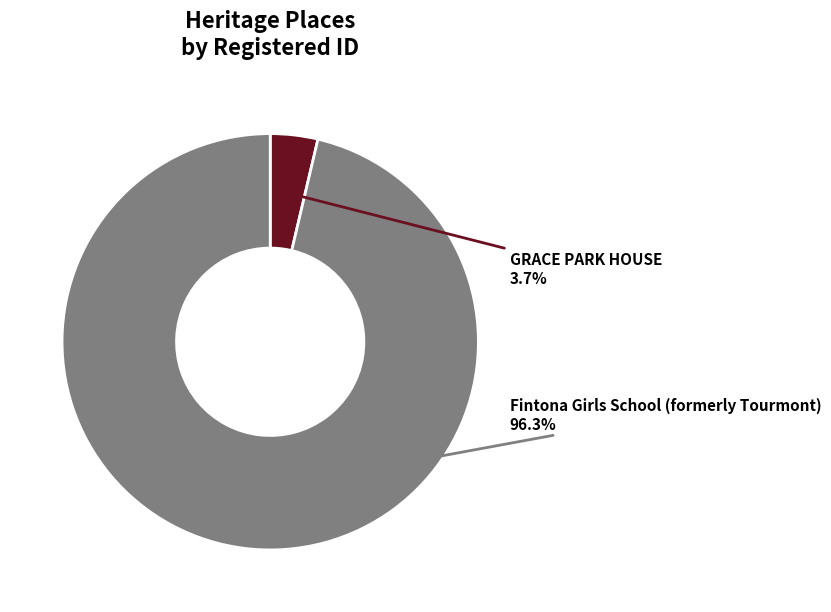

To the nearest percent, what portion does GRACE PARK HOUSE represent?

4%